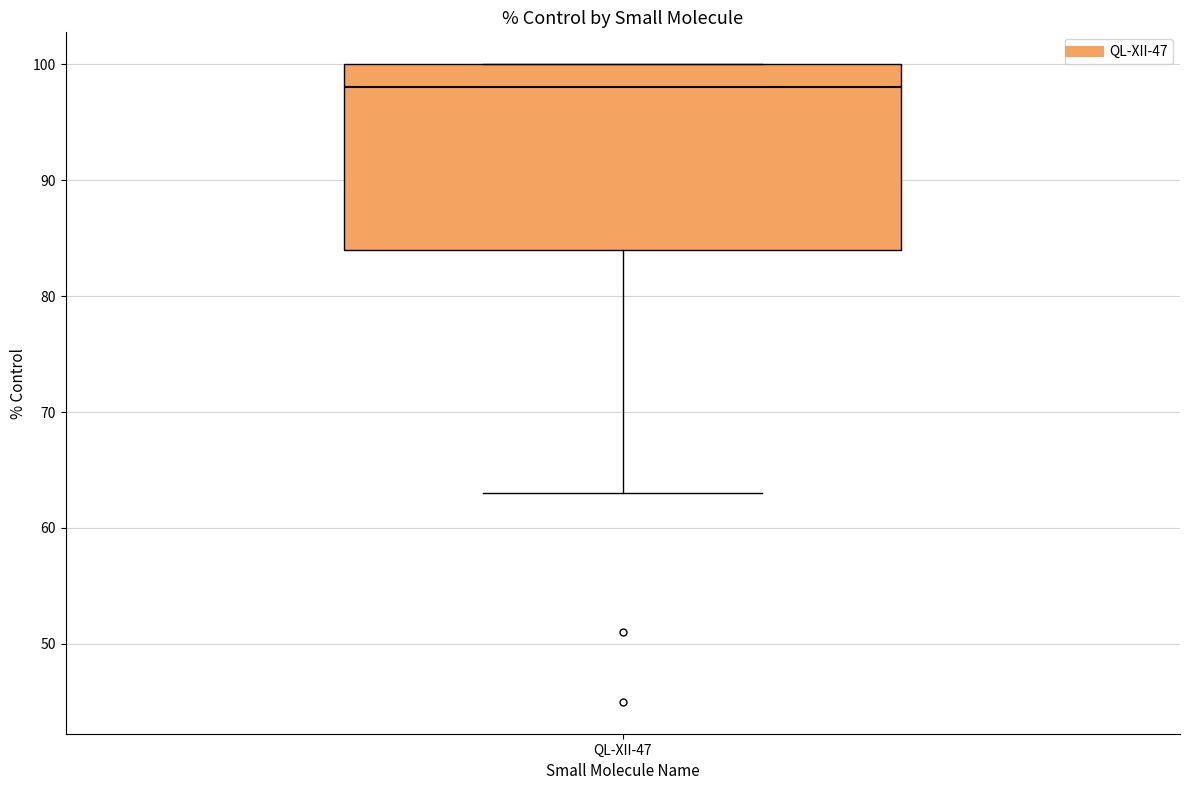

Where is the lower edge of the box for QL-XII-47 on the y-axis? The values are not printed on the chart, so give them approximately, as read against the axis.

84